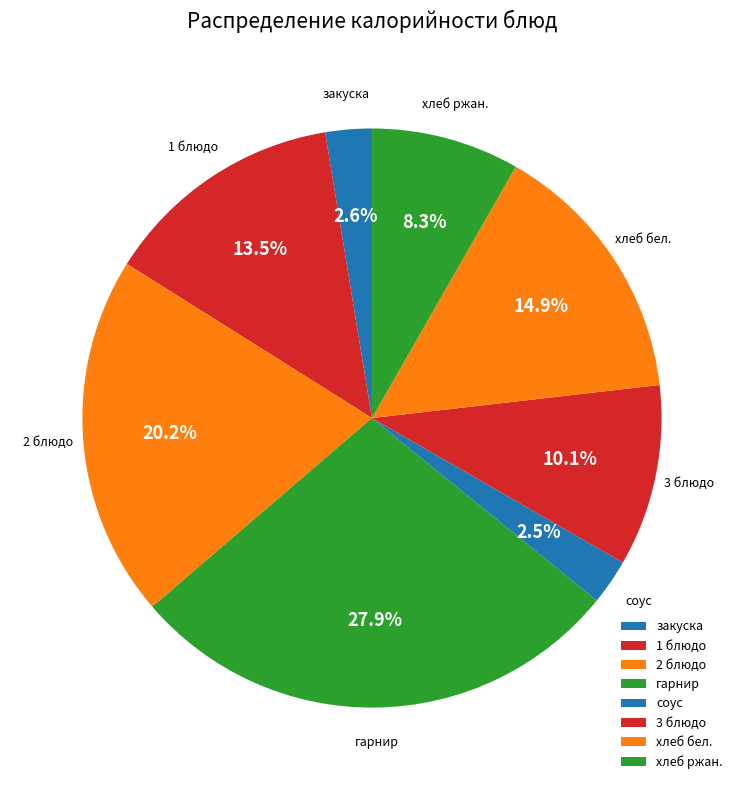

Does any single category account for the majority?

No